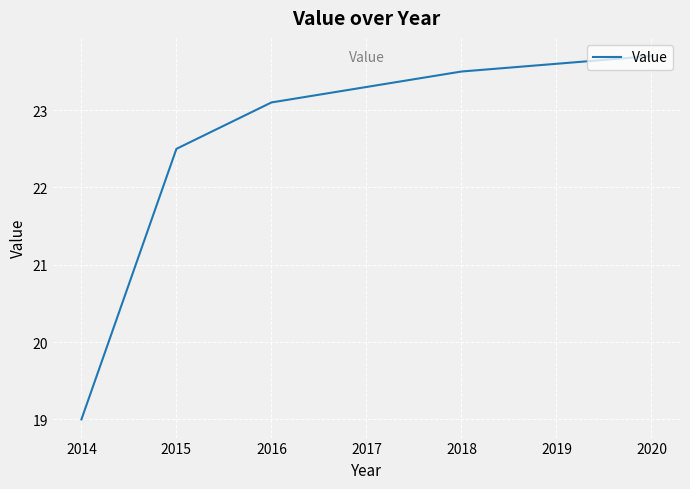

The chart shows a value of 11.2 at 2014. True or false?

False